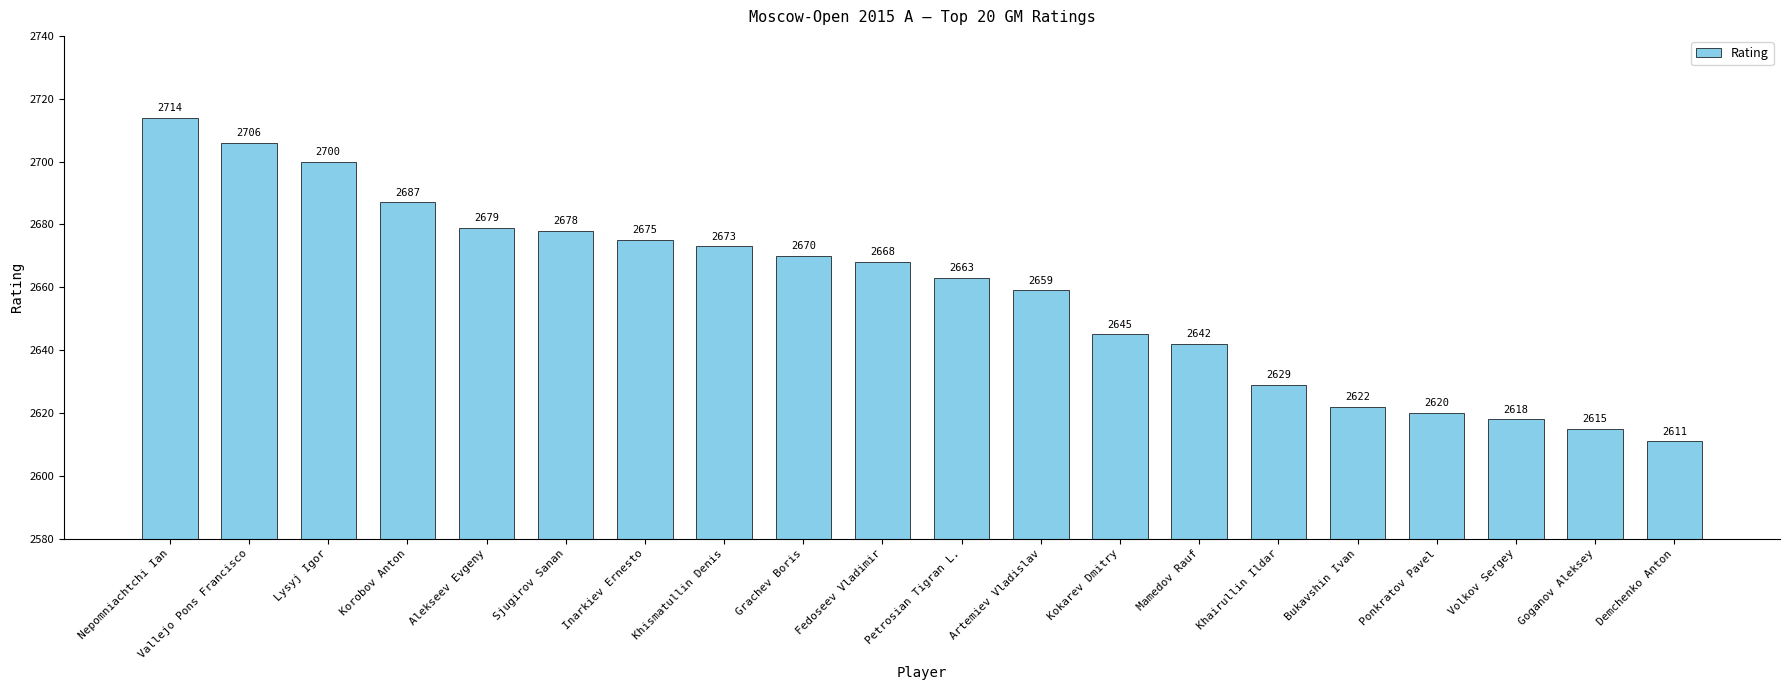

Approximately how many times larger is the value at Alekseev Evgeny compared to Volkov Sergey?

1.0